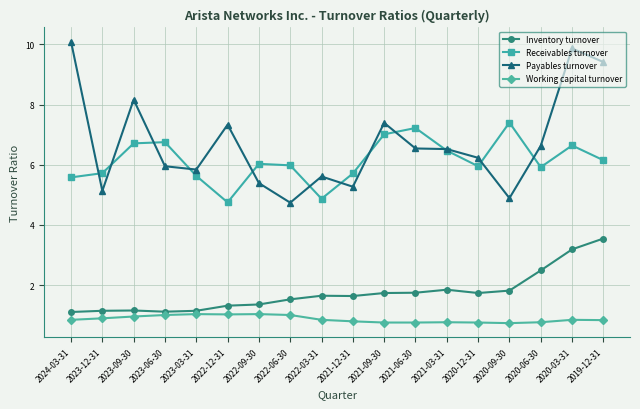

What is the spread (max minus min) of values at 2020-12-31?

5.5